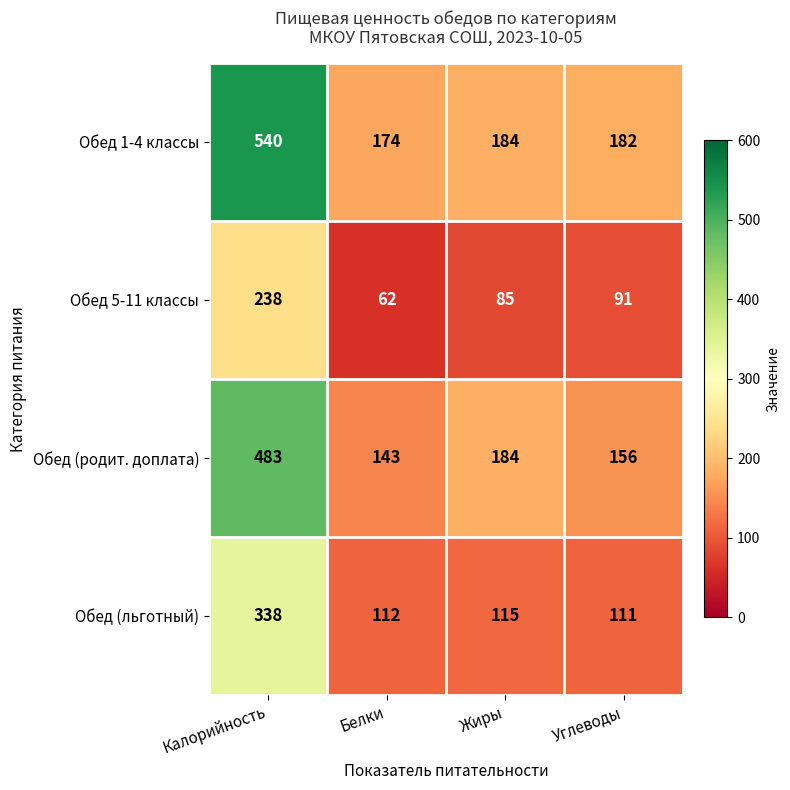

The value of Обед 1-4 классы at Калорийность is 219. True or false?

False